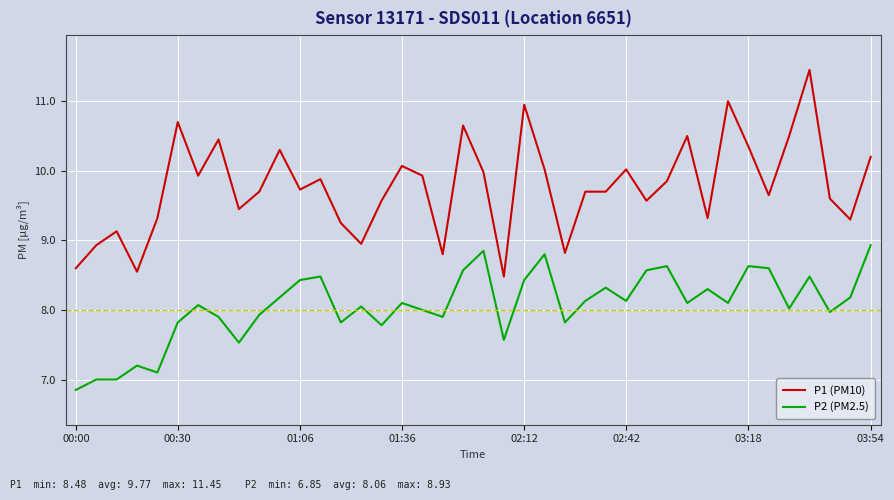

List the series in order of their overall mean, highest first.

P1 (PM10), P2 (PM2.5)